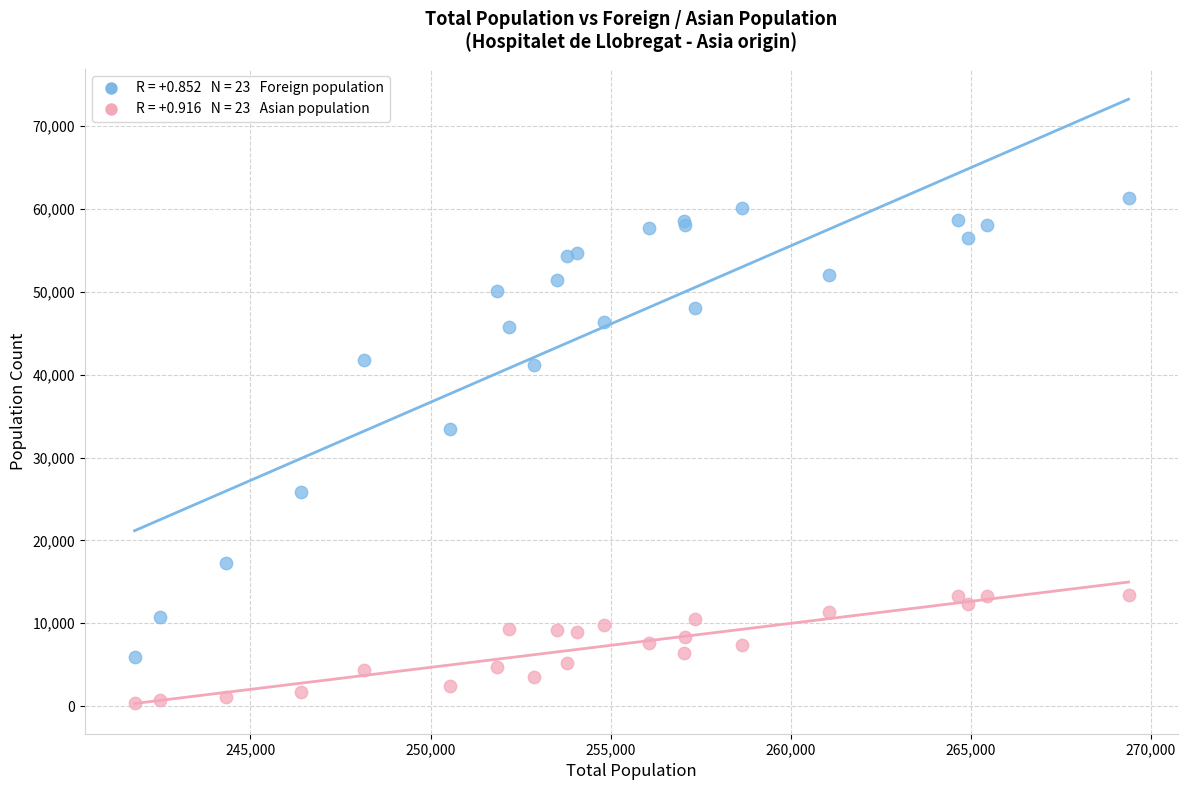

Across all series, what Y value is closest to 30892?

33458